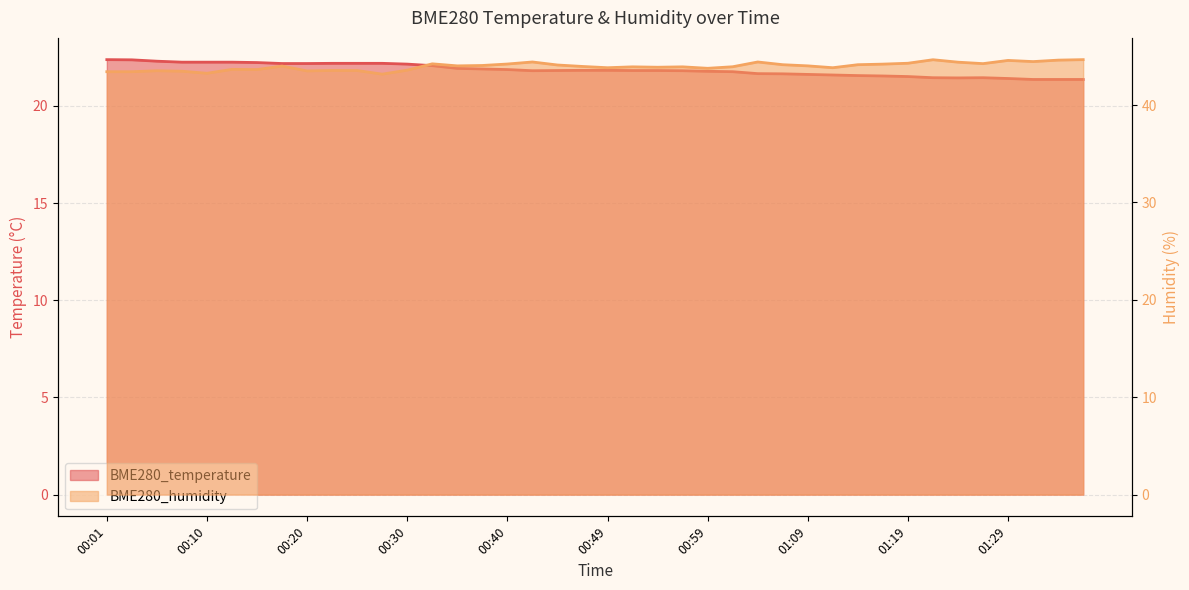

What is the label of the 10th point from the left?

00:23